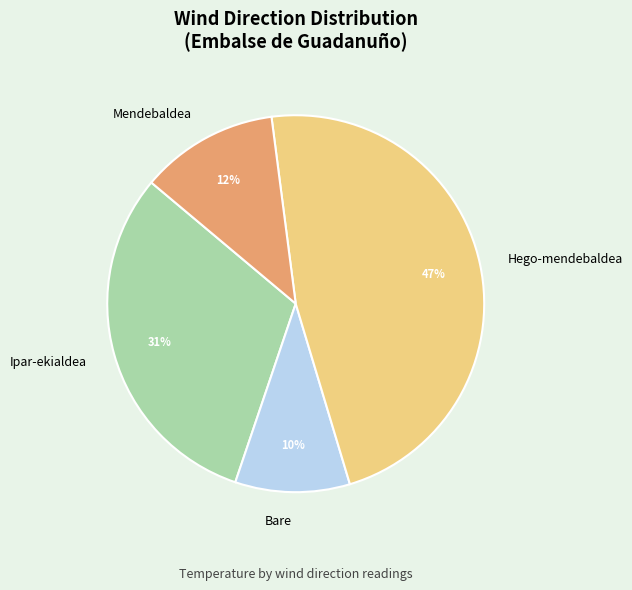

Which has a higher value, Hego-mendebaldea or Bare?

Hego-mendebaldea